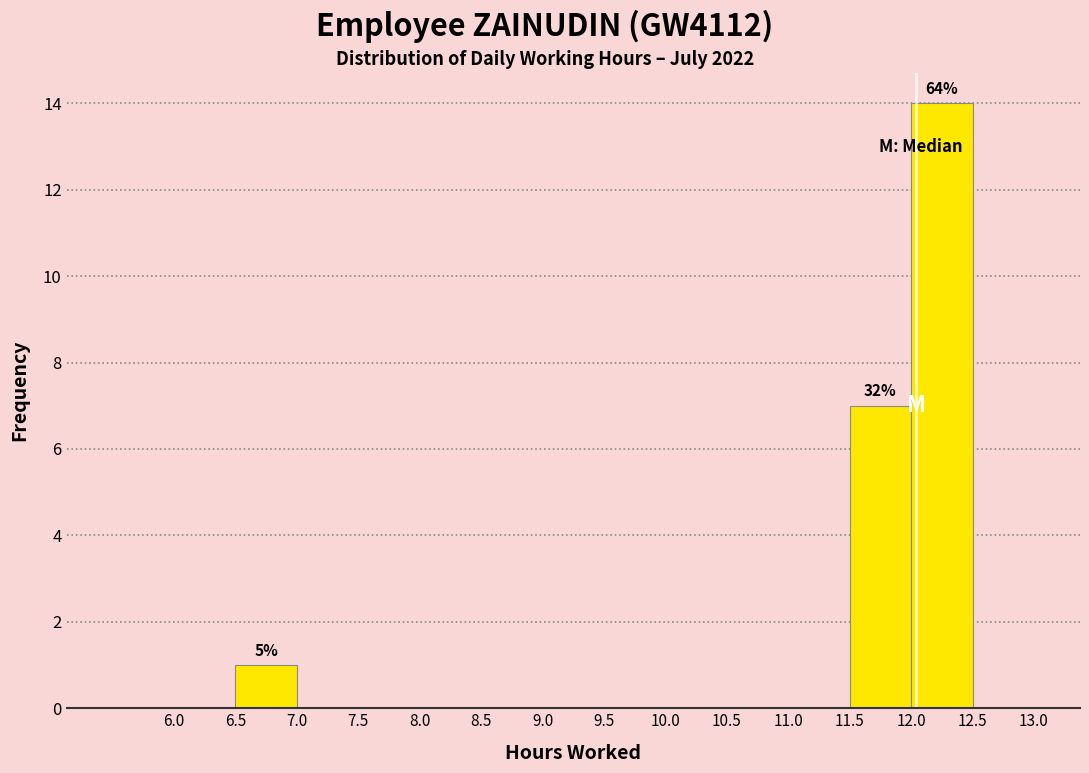

Which range on the x-axis has the tallest bar?

12.0 to 12.5